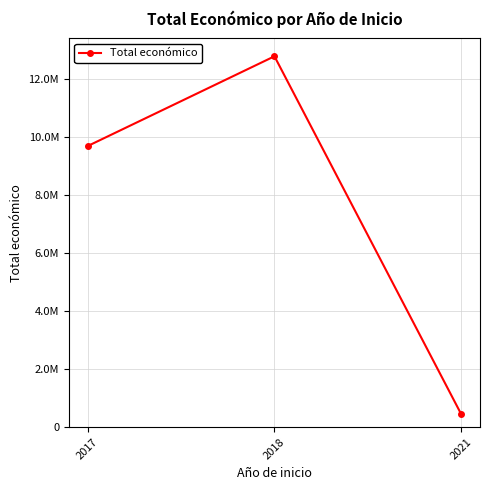

Which category has the highest value across all series?

2018